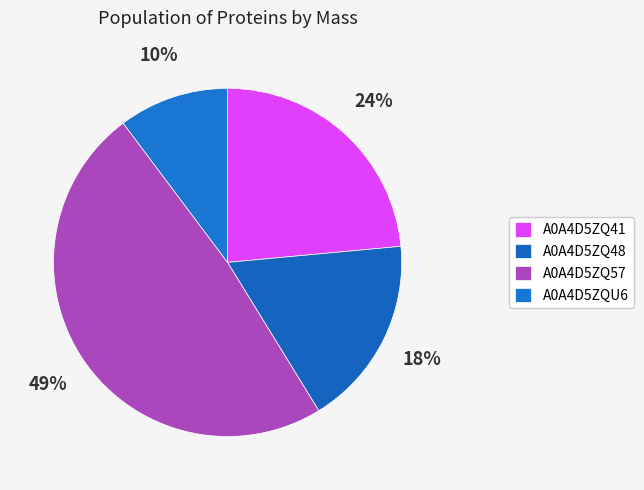

What percentage is the A0A4D5ZQ48 slice, to the nearest percent?

18%